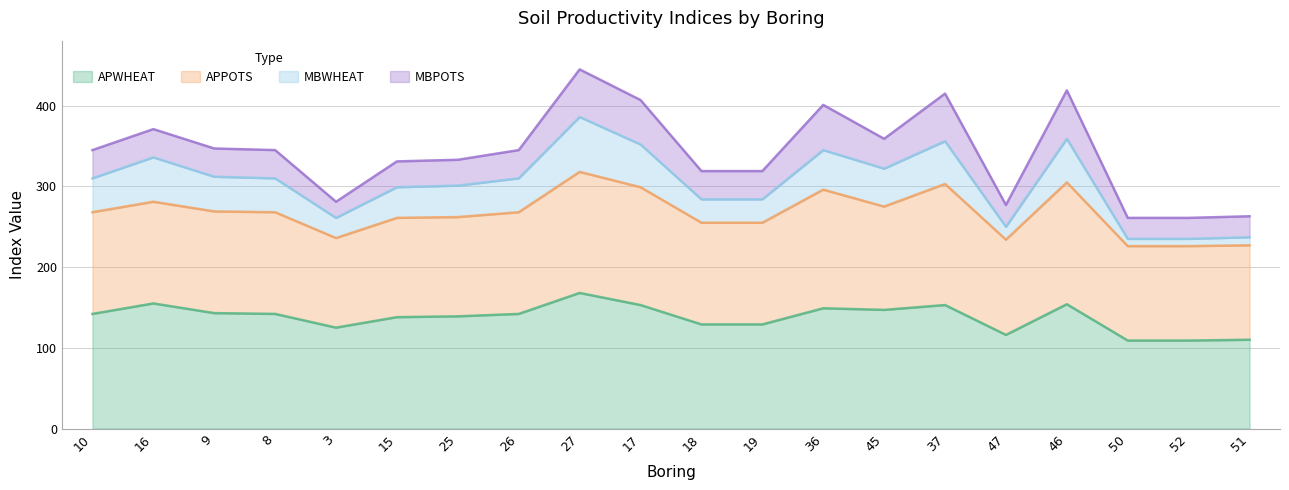

Which series has the widest spread of values?

MBWHEAT